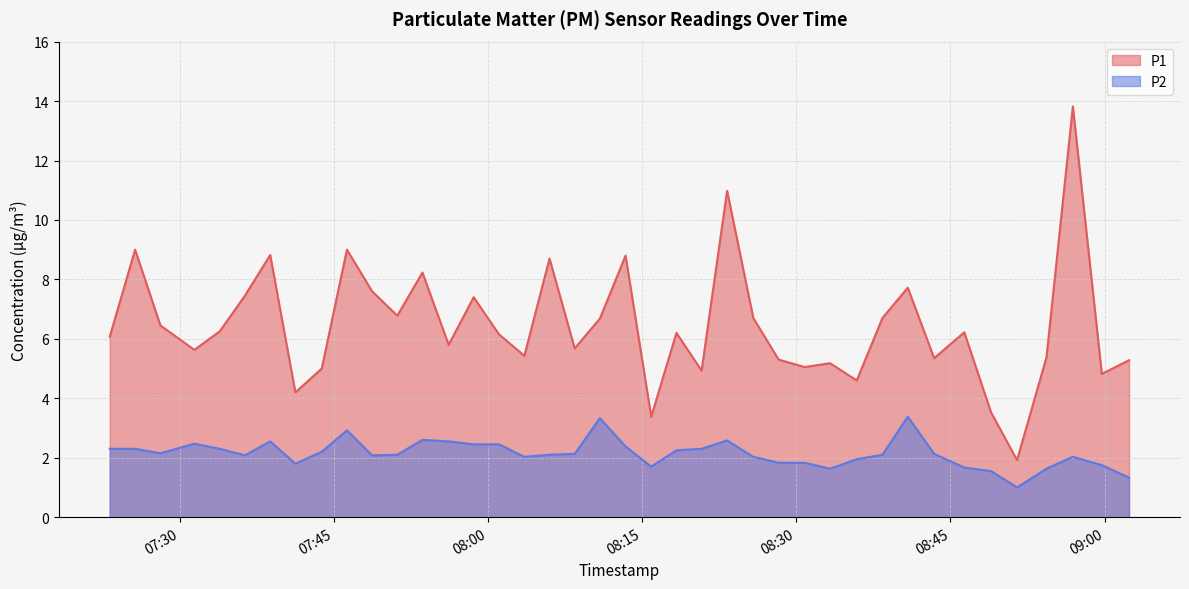

In P1, how many points are higher than both neighbors (excluding endpoints)?

13